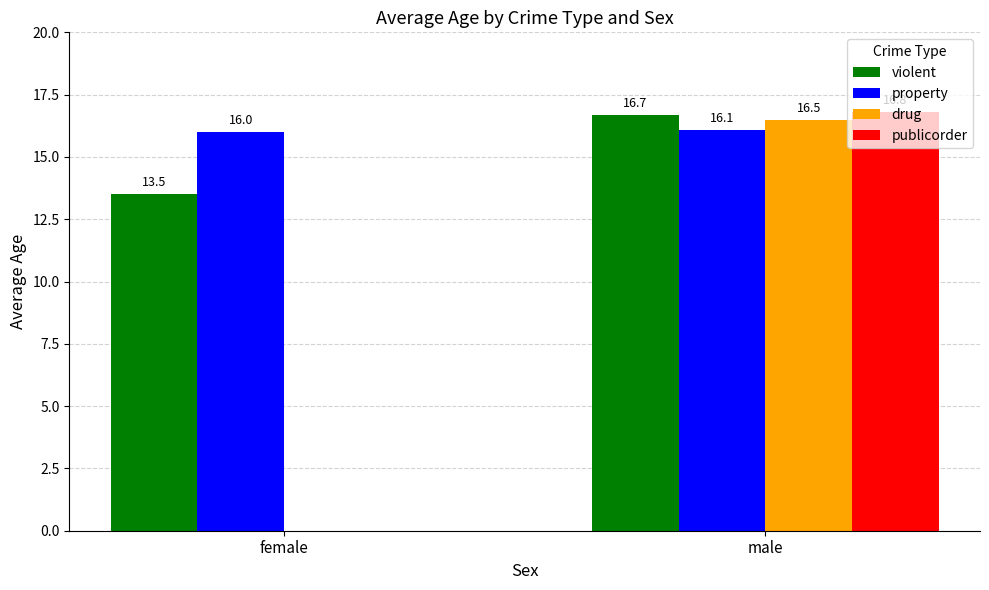

Reading right to left, extract all data points from this chart.

violent: 16.7	13.5
property: 16.1	16.0
drug: 16.5	0.0
publicorder: 16.8	0.0